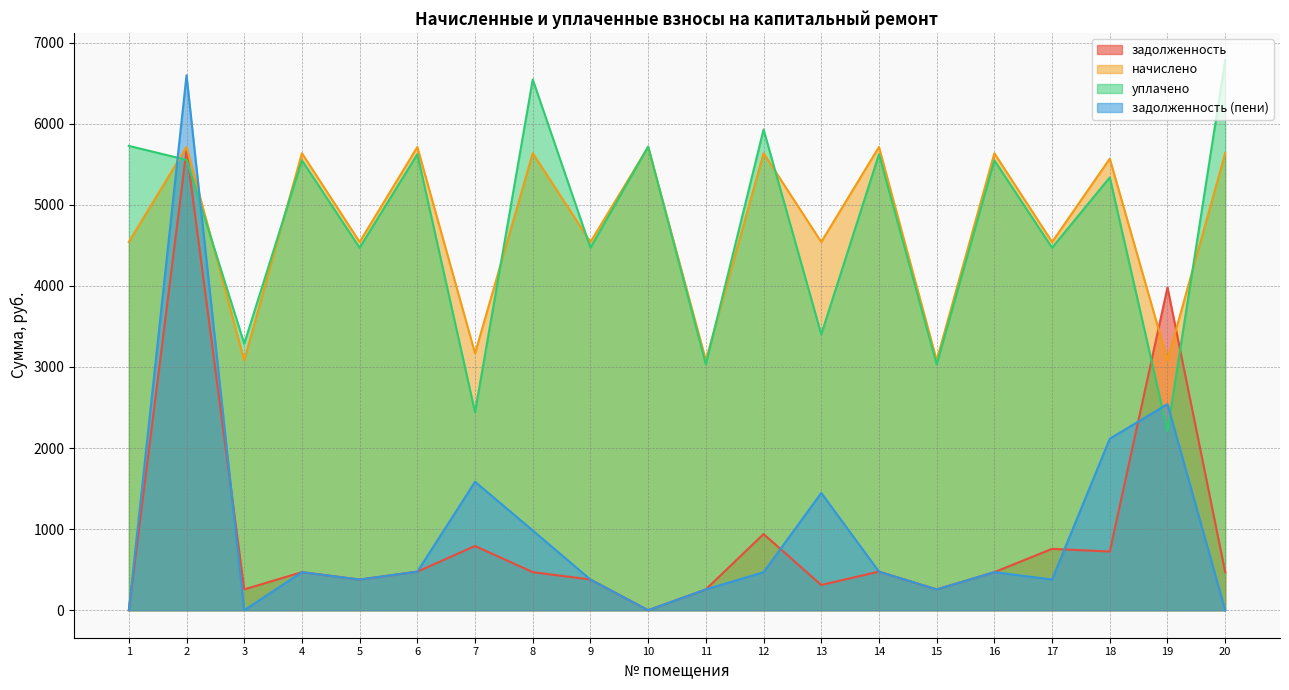

What is the greatest value displayed?

6780.7